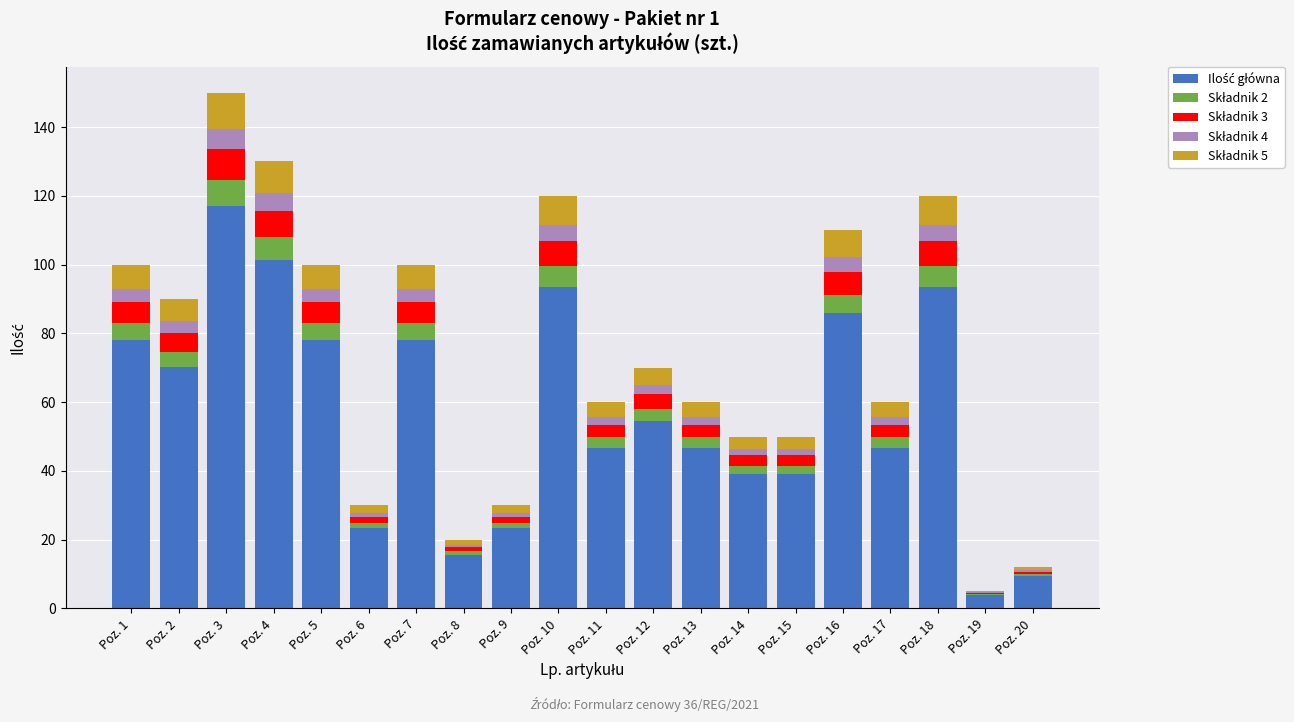

List the labels in order of Składnik 2 value, largest first.

Poz. 3, Poz. 4, Poz. 10, Poz. 18, Poz. 16, Poz. 1, Poz. 5, Poz. 7, Poz. 2, Poz. 12, Poz. 11, Poz. 13, Poz. 17, Poz. 14, Poz. 15, Poz. 6, Poz. 9, Poz. 8, Poz. 20, Poz. 19